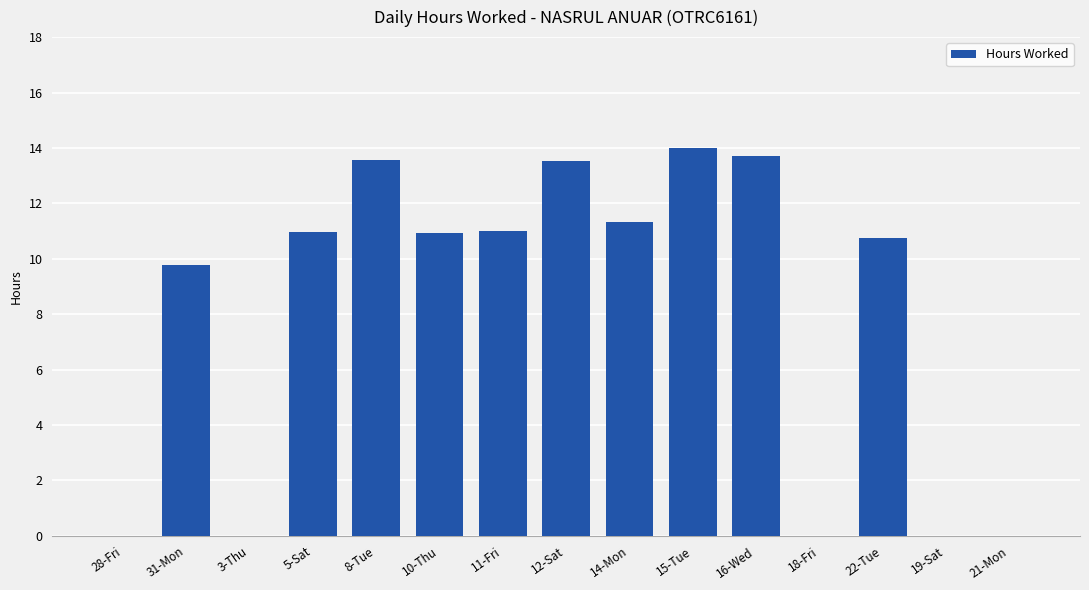

At which label is the value closest to 6?

31-Mon